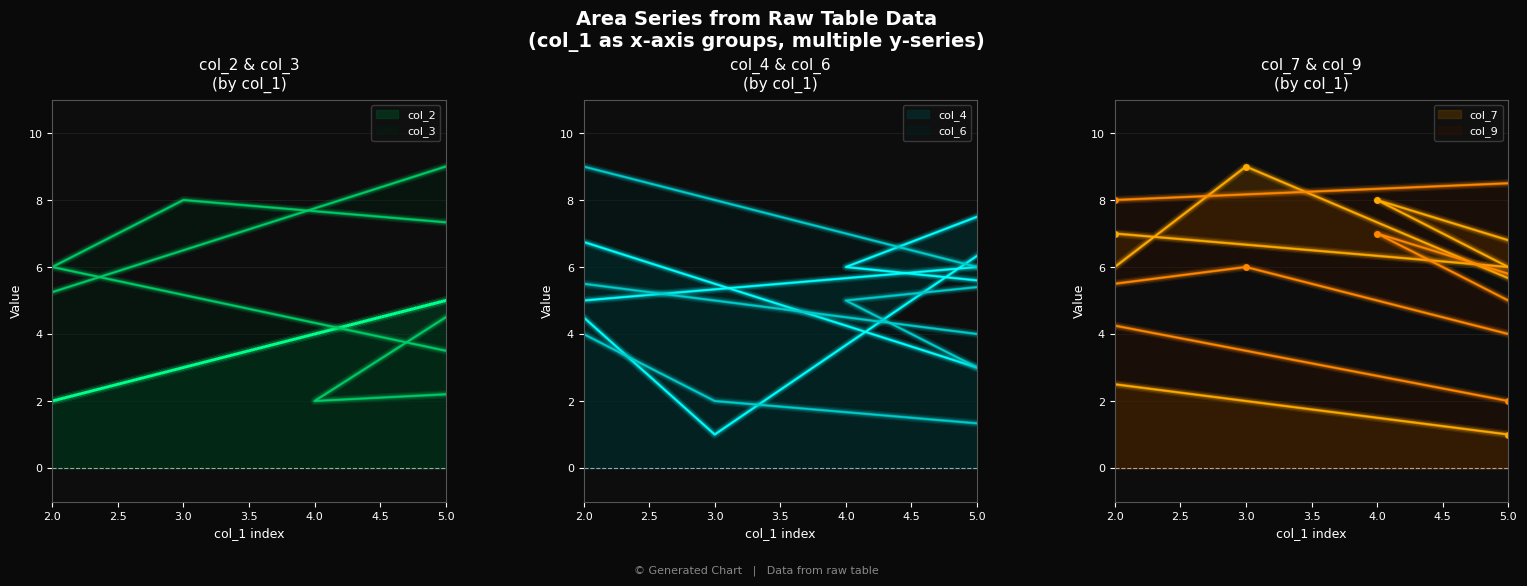

List the series in order of their peak value, lowest first.

col_7, col_4, col_6, col_2, col_9, col_3